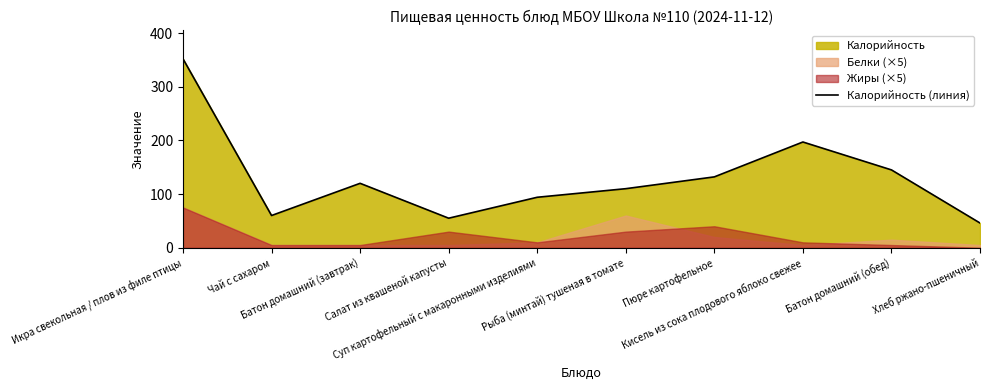

The chart shows a value of 230 at Батон домашний (обед). True or false?

False